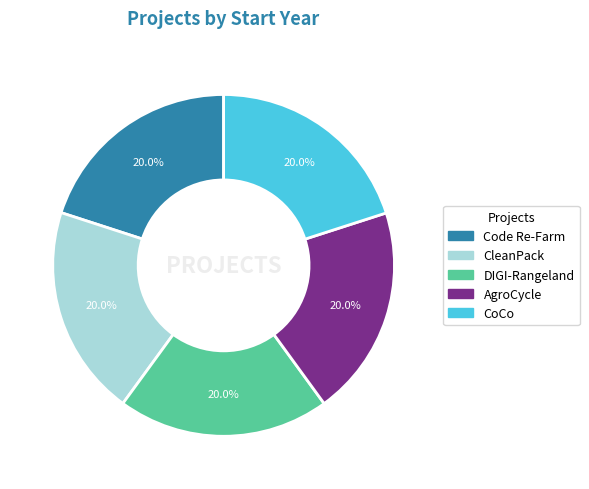

To the nearest percent, what is the combined percentage of CoCo and DIGI-Rangeland?

40%